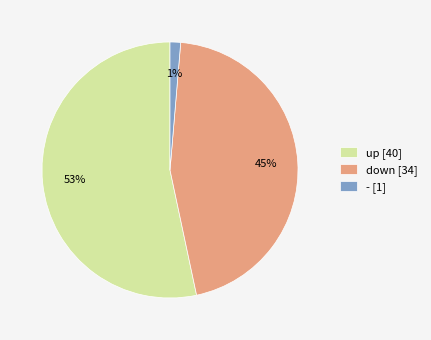

To the nearest percent, what is the average slice percentage?

33%